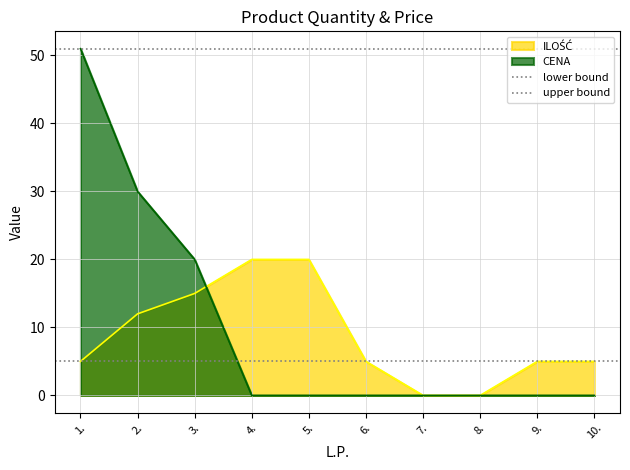

True or false: CENA has a value of 30 at 8..

False